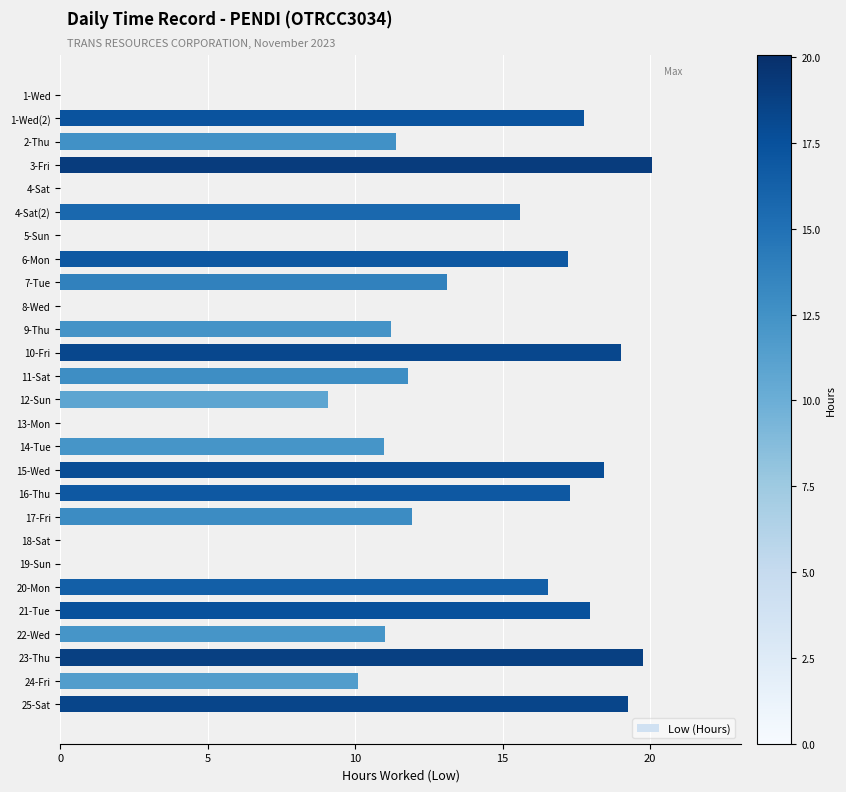

What is the maximum value shown in the chart?

20.1